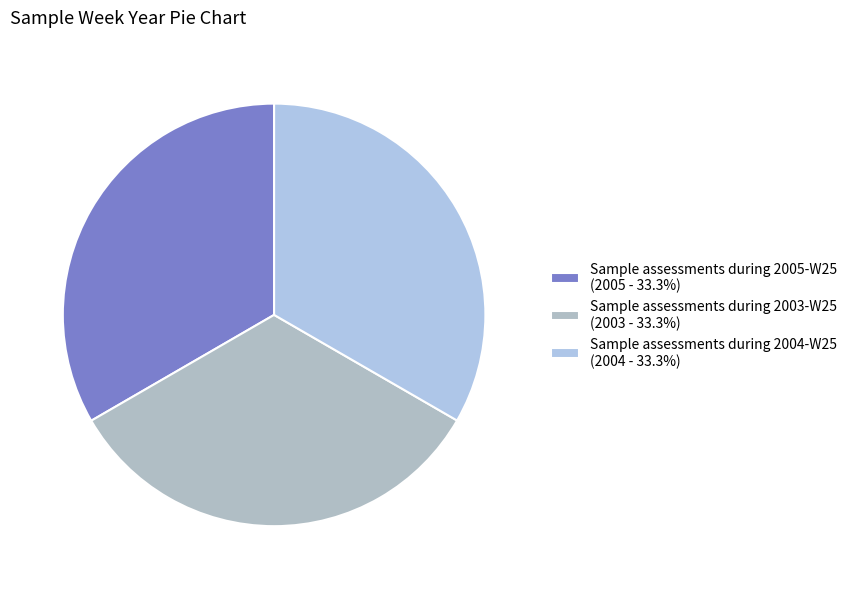

To the nearest percent, what portion does Sample assessments during 2004-W25 represent?

33%